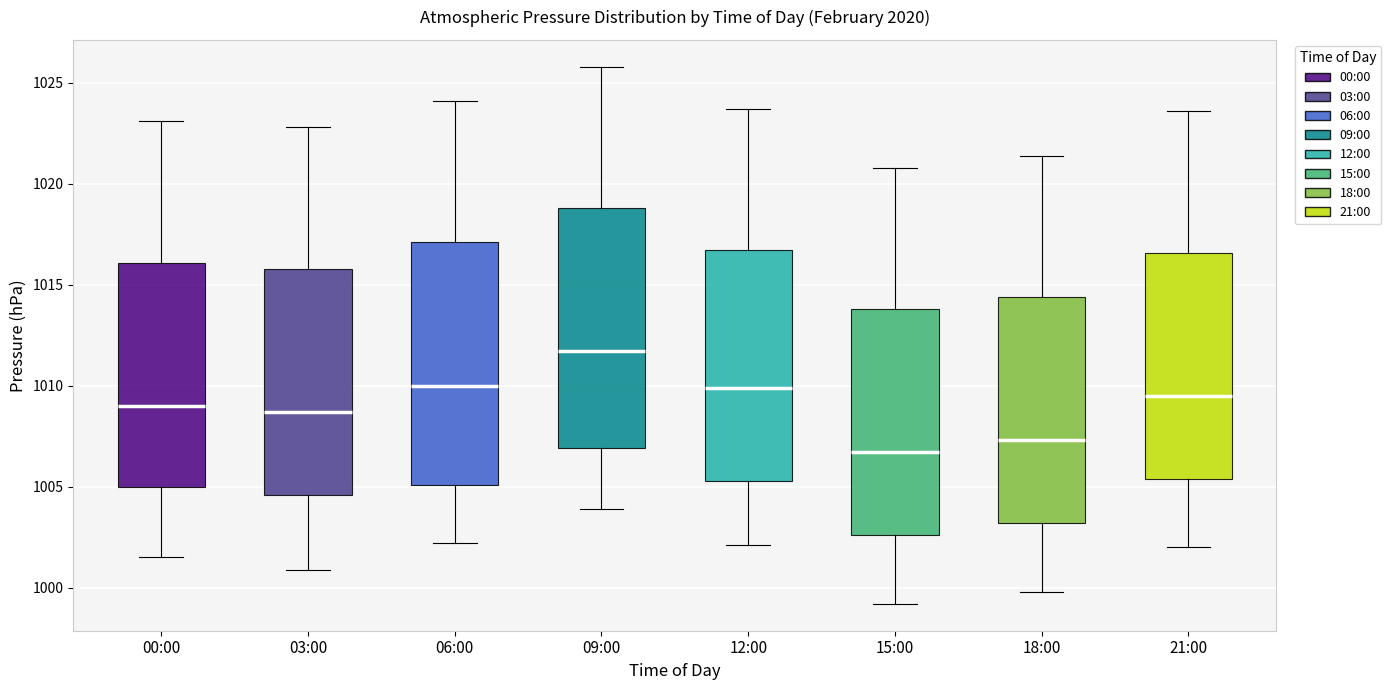

Reading left to right, transcribe this box plot: for each box, give where its median line is, the range the box spans, and where its two whiskers end, as read against the y-axis. The values are not printed on the chart, so give them approximately, as read against the axis.

00:00: median 1009.0, box 1005.0 to 1016.0, whiskers 1001.5 to 1023.0
03:00: median 1008.5, box 1004.5 to 1016.0, whiskers 1001.0 to 1023.0
06:00: median 1010.0, box 1005.0 to 1017.0, whiskers 1002.0 to 1024.0
09:00: median 1011.5, box 1007.0 to 1019.0, whiskers 1004.0 to 1026.0
12:00: median 1010.0, box 1005.5 to 1016.5, whiskers 1002.0 to 1023.5
15:00: median 1006.5, box 1002.5 to 1014.0, whiskers 999.0 to 1021.0
18:00: median 1007.5, box 1003.0 to 1014.5, whiskers 1000.0 to 1021.5
21:00: median 1009.5, box 1005.5 to 1016.5, whiskers 1002.0 to 1023.5